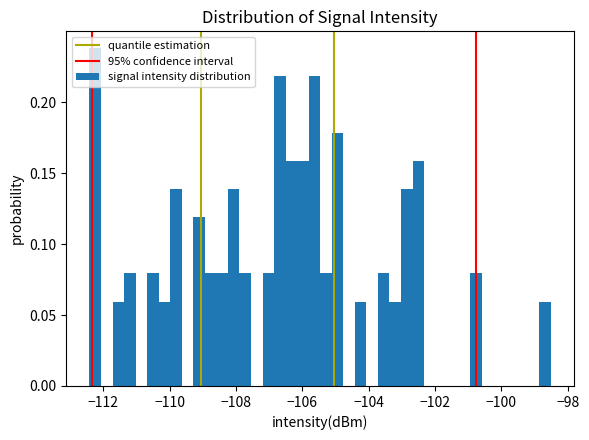

Read against the x-axis, roughly where is the centre of the tallest bar?

-112.2